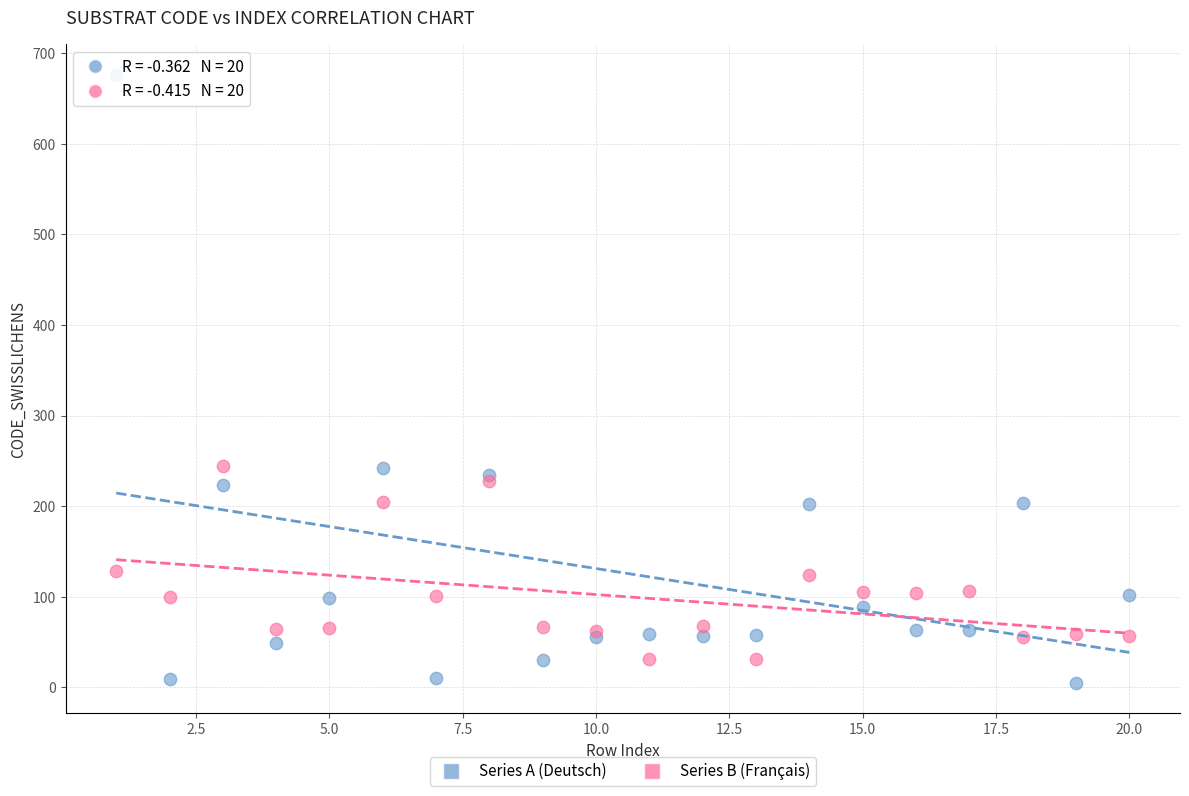

Which series contains the highest Y value?

Series A (Deutsch)